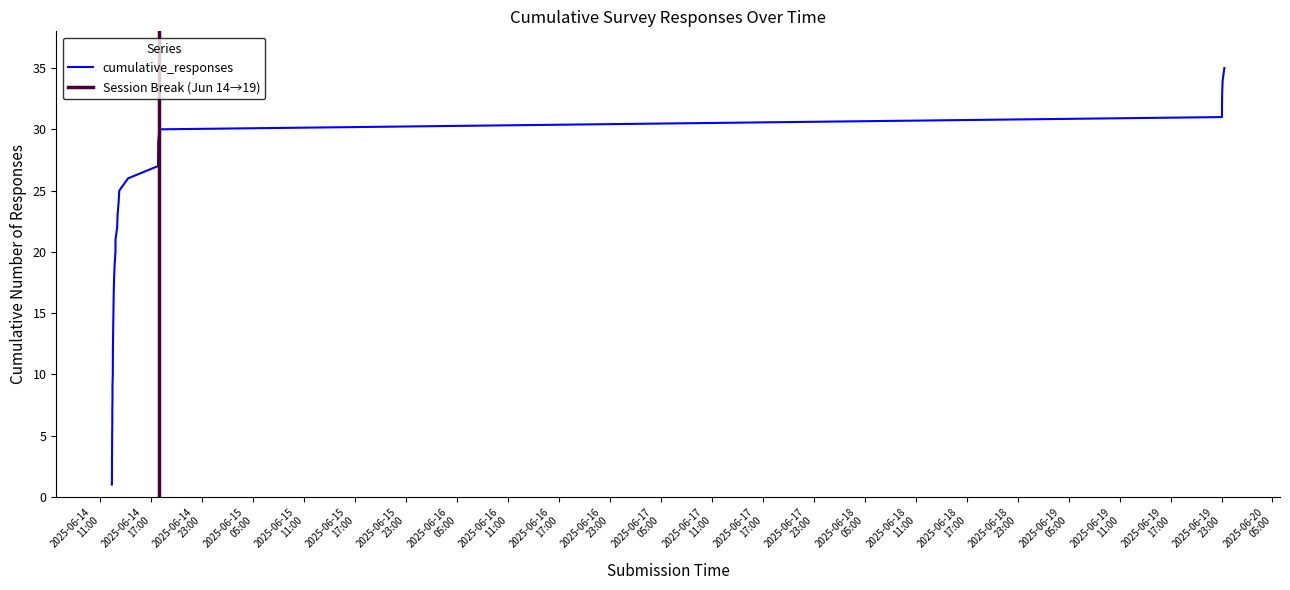

Which has a higher value, 2025/6/14 12:24:45 or 2025/6/14 12:49:08?

2025/6/14 12:49:08